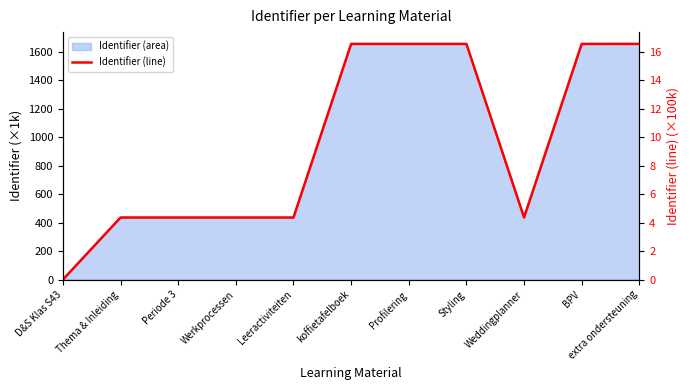

What is the label of the 1st point from the left?

D&S Klas S43